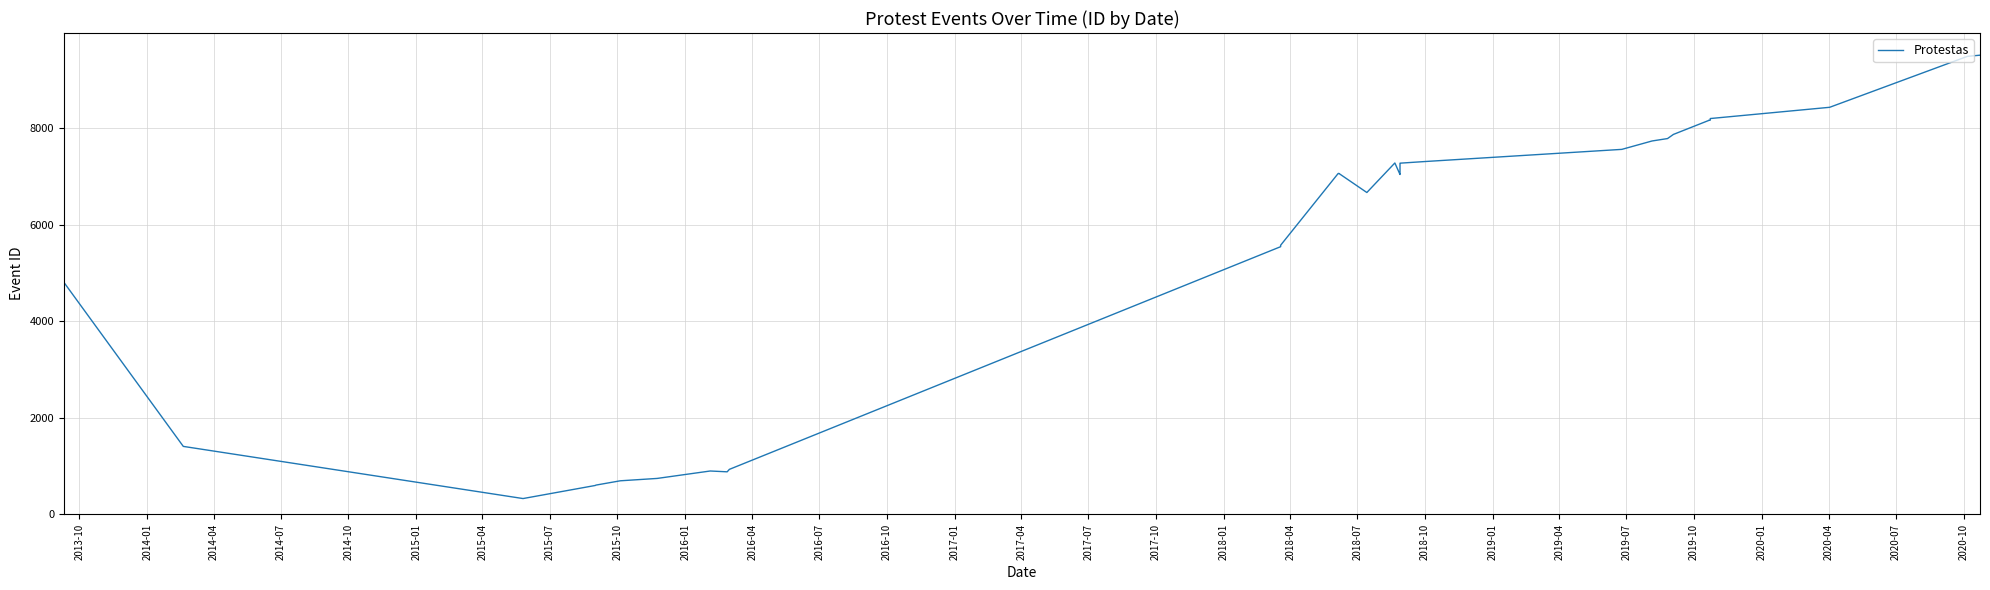

What is the difference between the maximum and minimum values?

9189